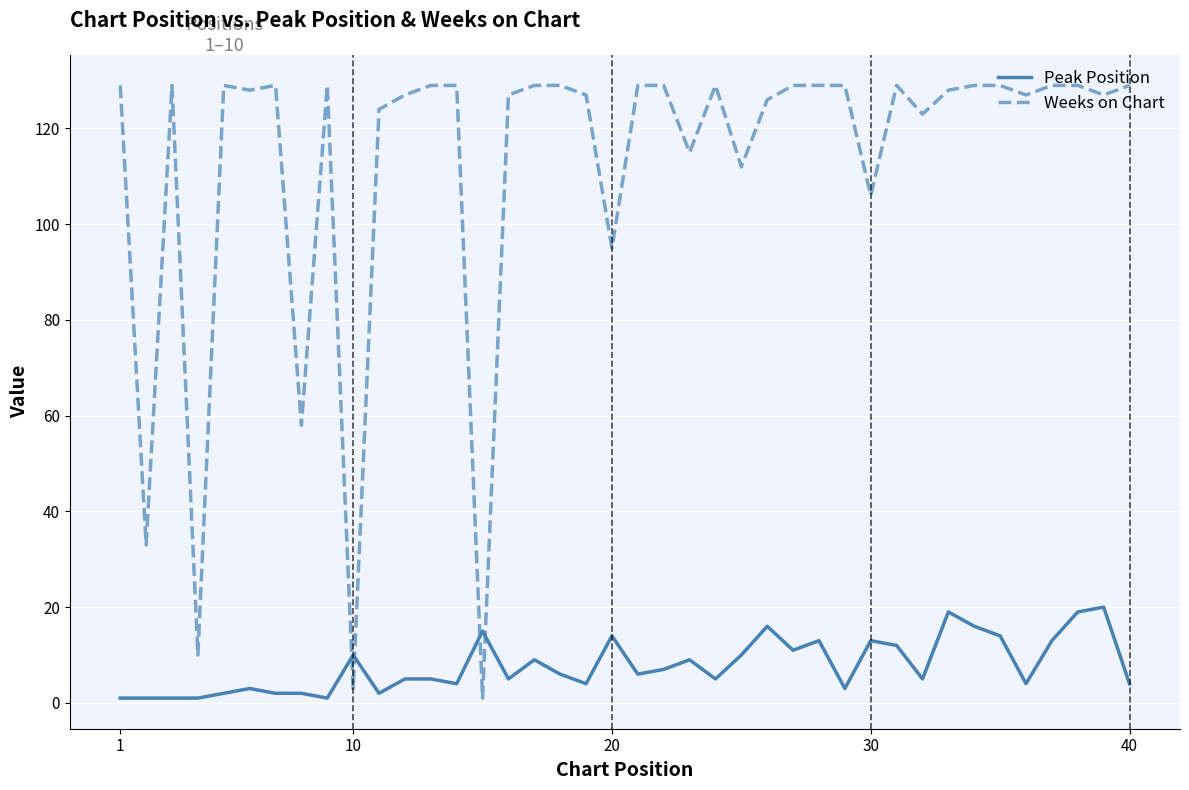

Which series has the largest range (max minus min)?

Weeks on Chart